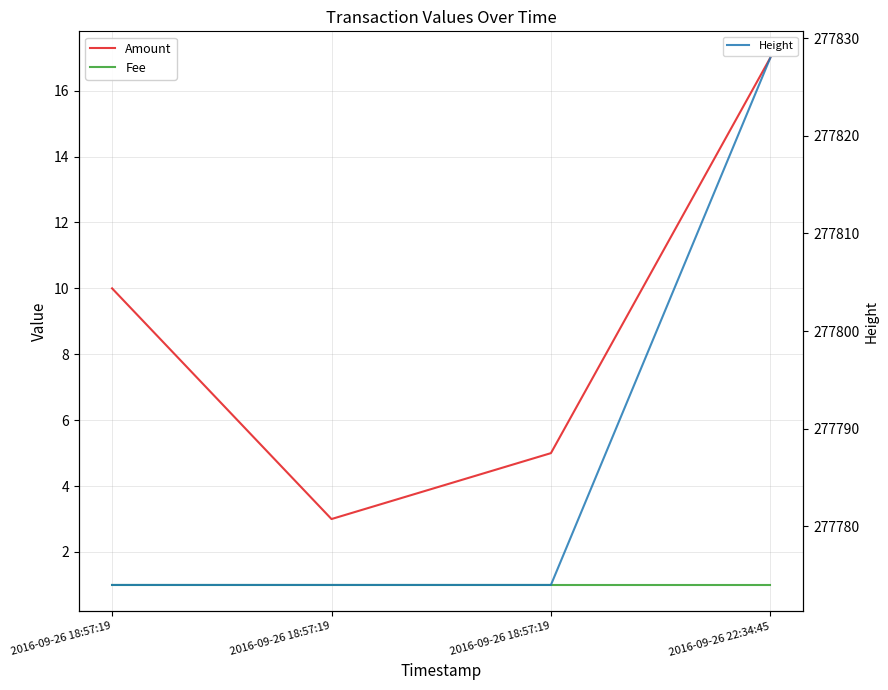

Which category has the highest value in the Height series?

2016-09-26 22:34:45